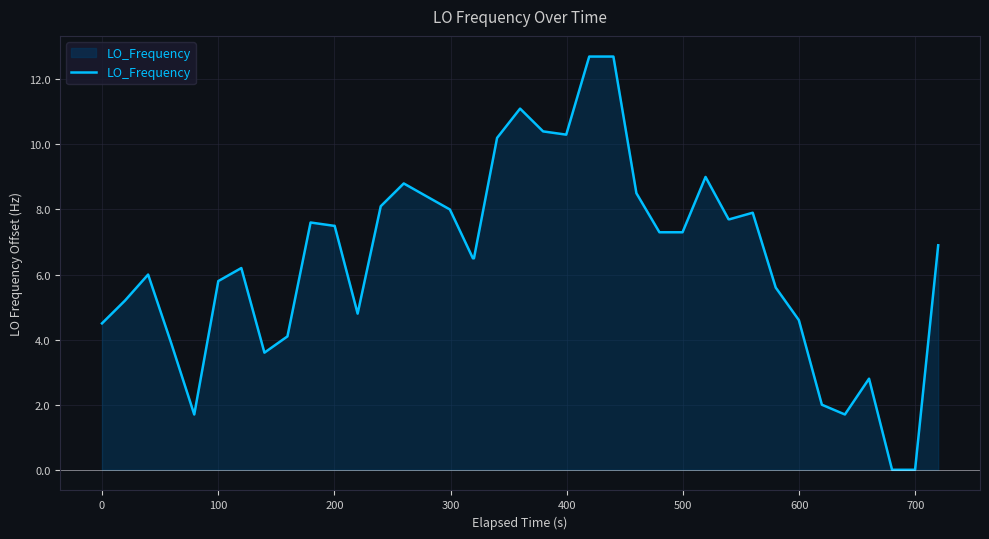

Count the number of data series in this chart.

1